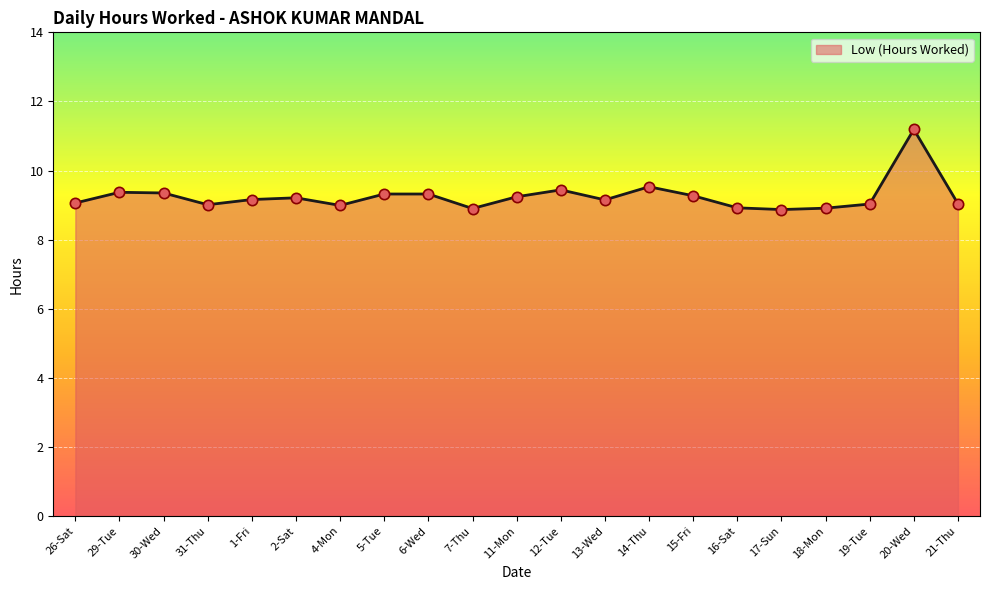

Between 17-Sun and 31-Thu, which is larger?

31-Thu